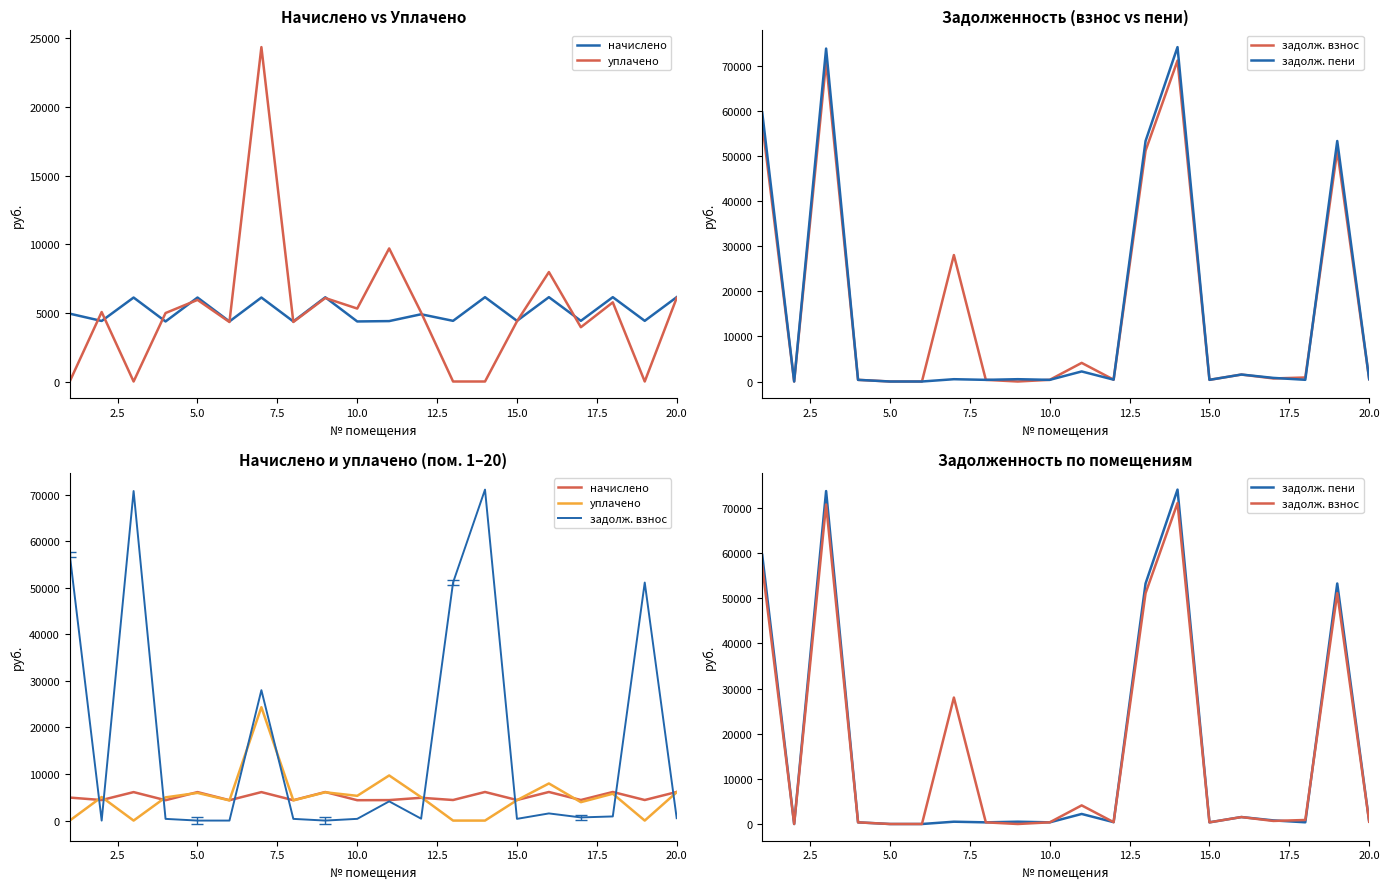

Is it true that начислено equals 2238.5 at 2.5?

False